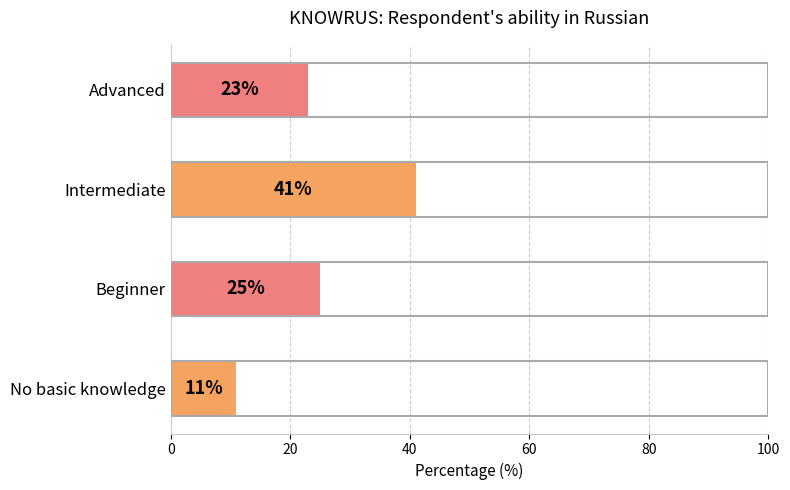

Rank the categories by value from lowest to highest.

No basic knowledge, Advanced, Beginner, Intermediate